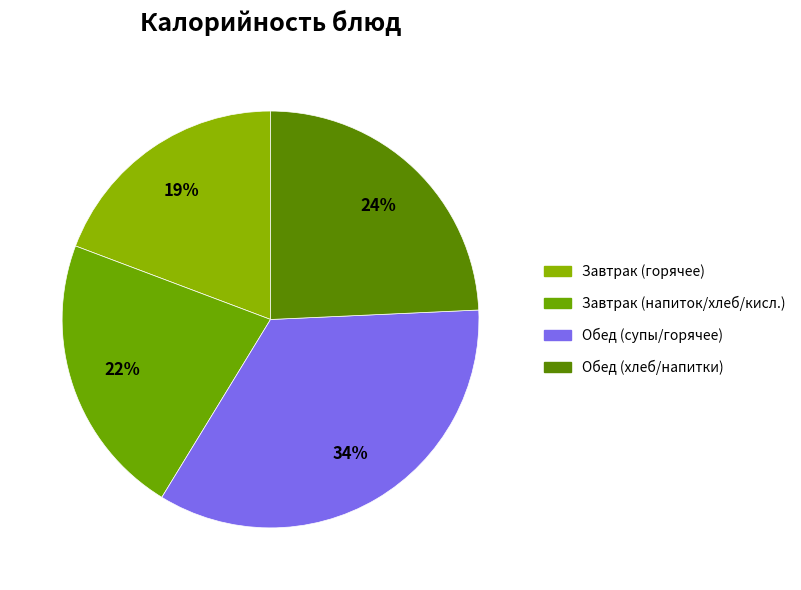

How many segments does this pie chart have?

4